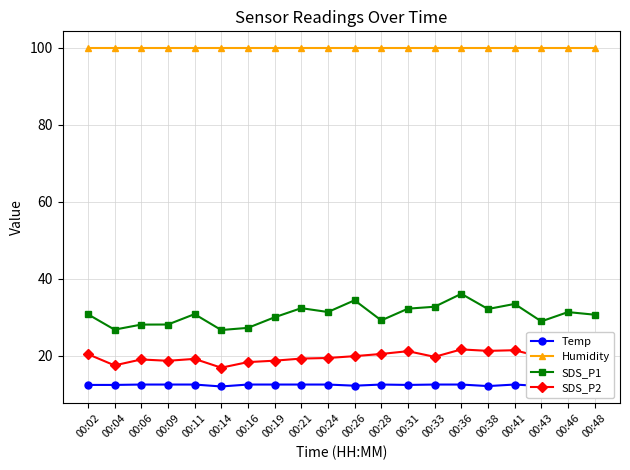

True or false: Temp and SDS_P2 intersect in this chart.

False